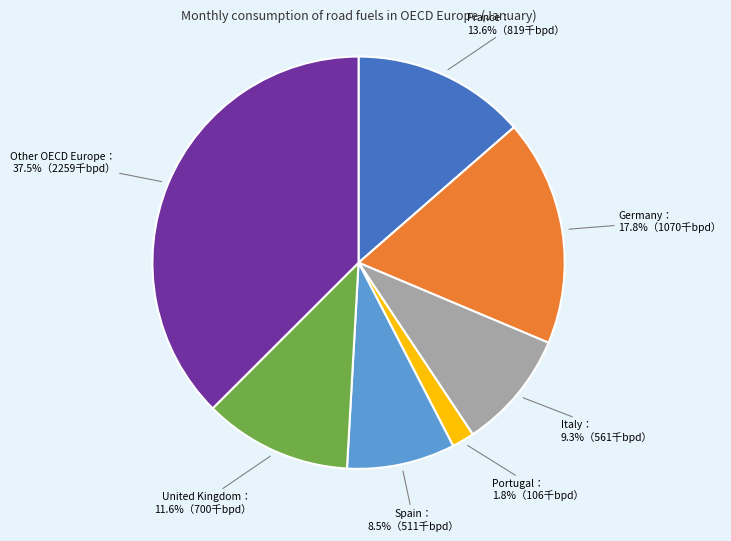

Is there any slice that represents more than half of the pie?

No